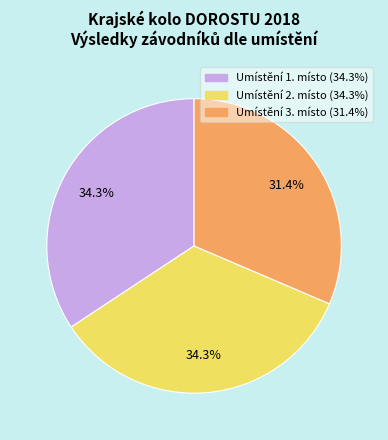

To the nearest percent, what is the average slice percentage?

33%